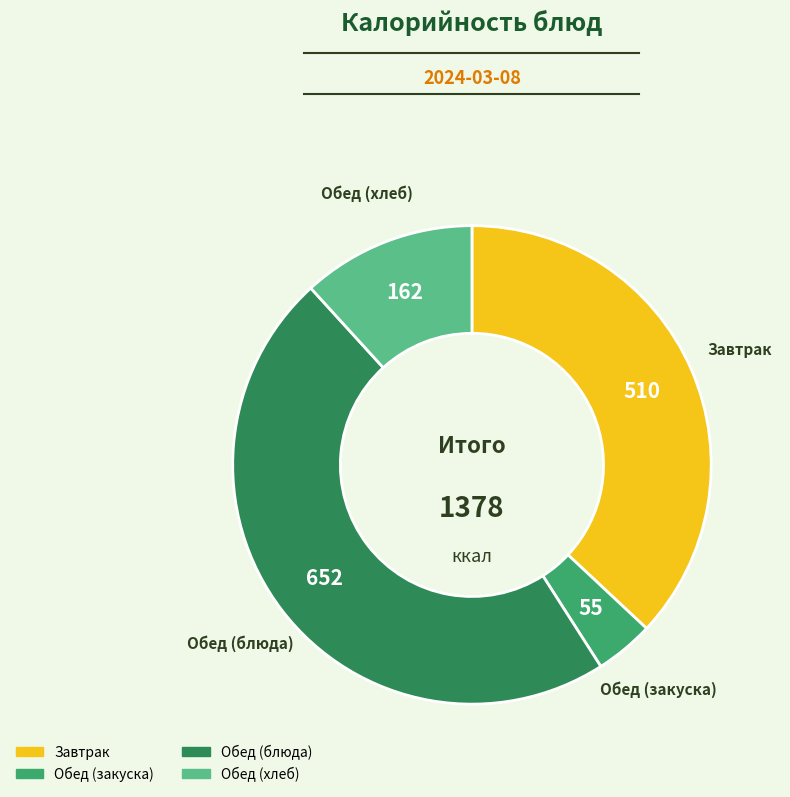

Is there any slice that represents more than half of the pie?

No